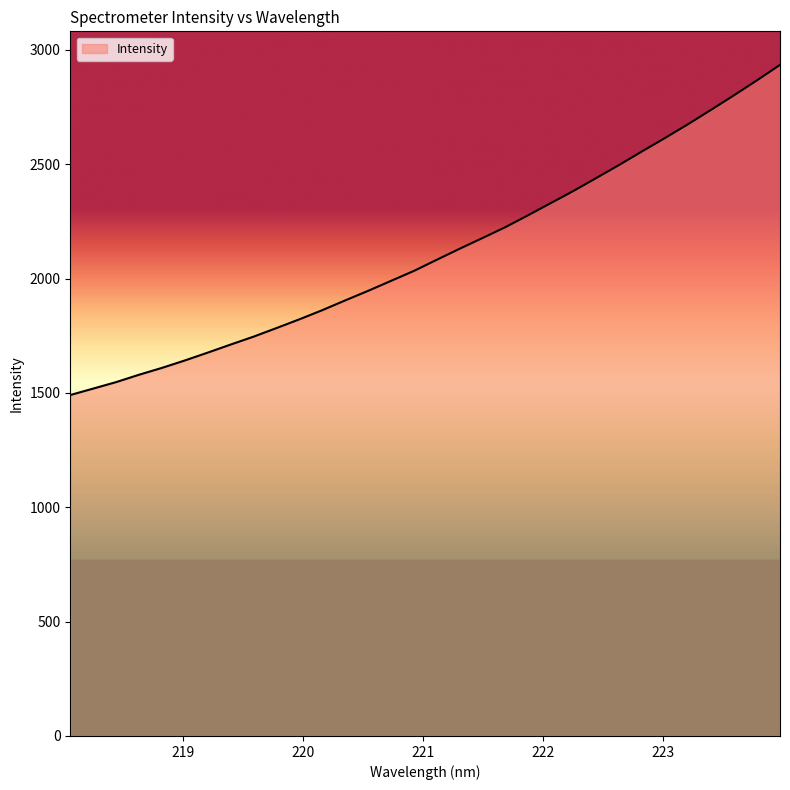

What is the difference between the maximum and minimum values?

1443.6